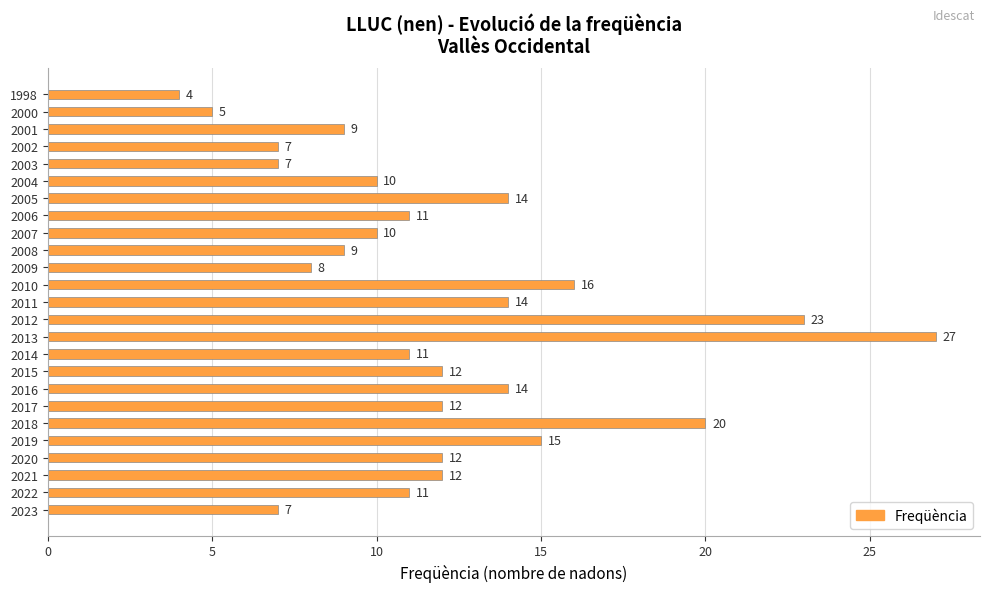

What is the difference between the second highest and second lowest values?

18